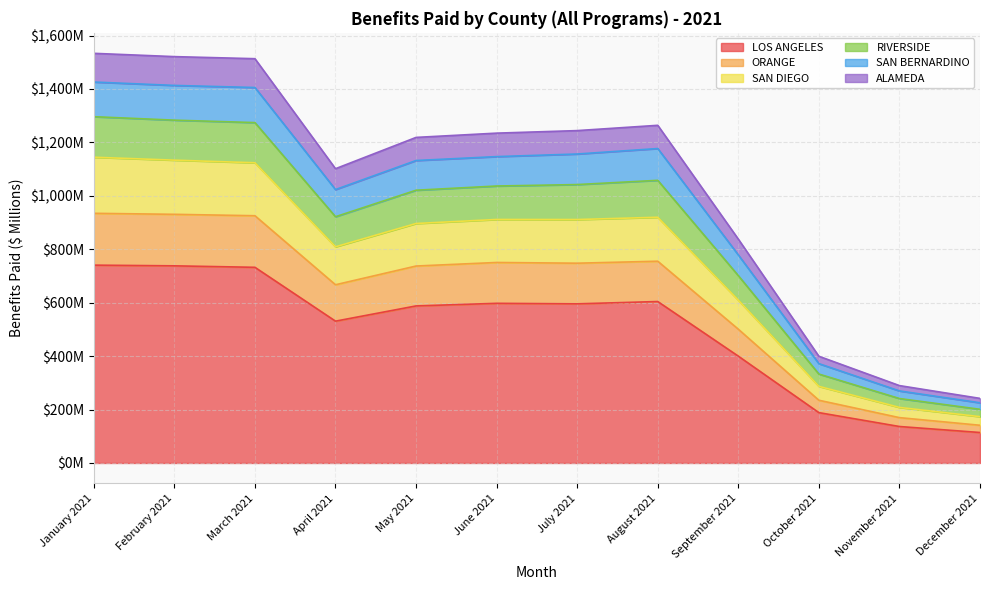

What is the difference between the second highest and minimum values in the LOS ANGELES series?

623.9